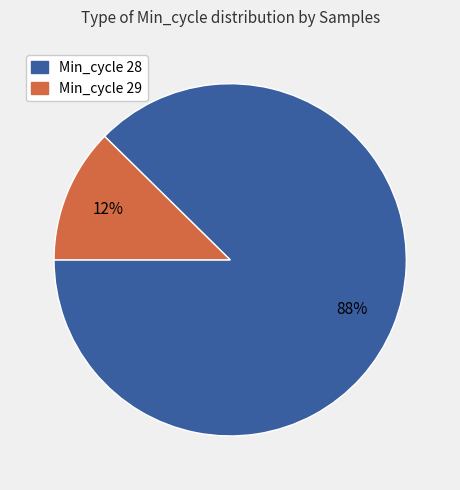

Count the number of slices in the pie.

2